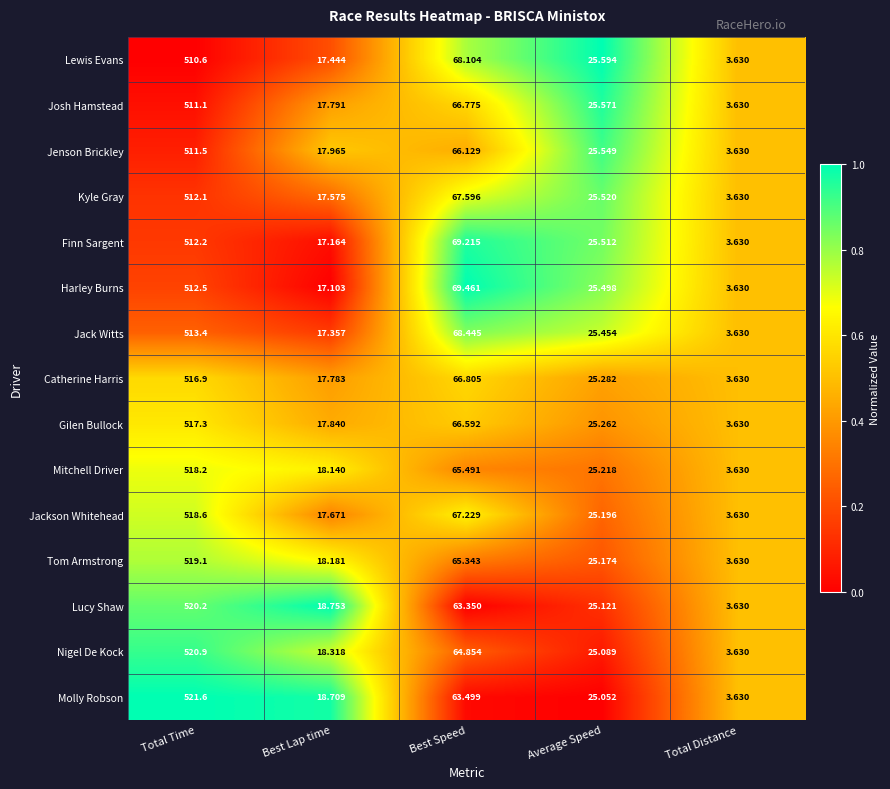

Between Best Lap time and Total Distance, which series saw the biggest shift?

Lucy Shaw